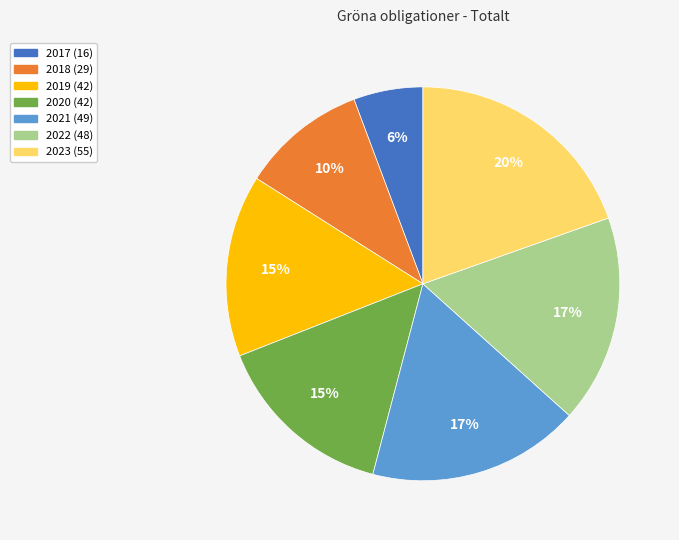

What is the ratio of the value at 2019 (42) to the value at 2023 (55)?

0.8